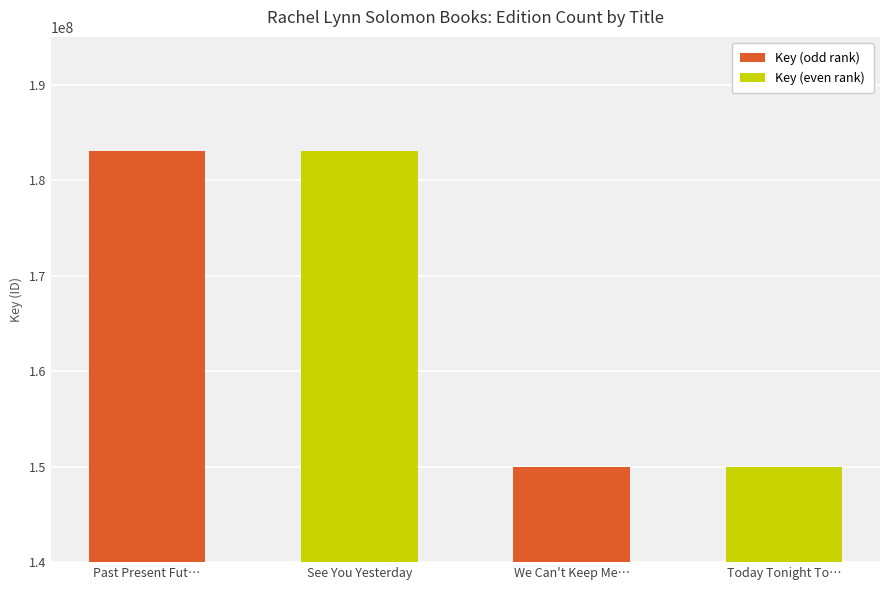

Read the value at We Can't Keep Me…, to the nearest 10.

149927720